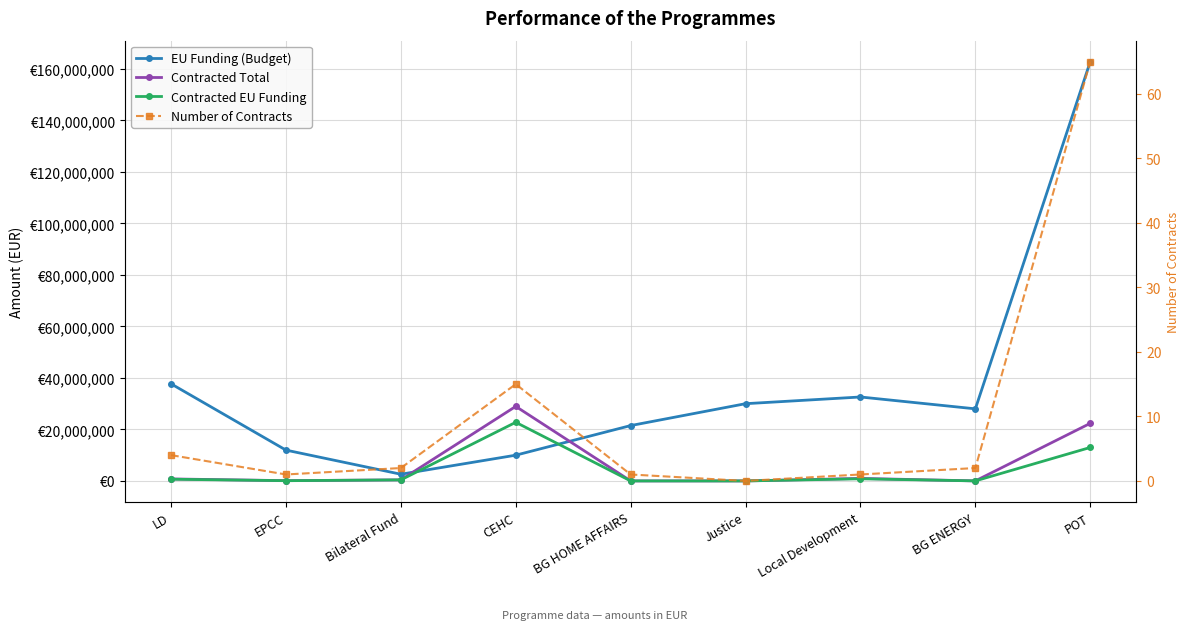

True or false: Number of Contracts and EU Funding (Budget) intersect in this chart.

False